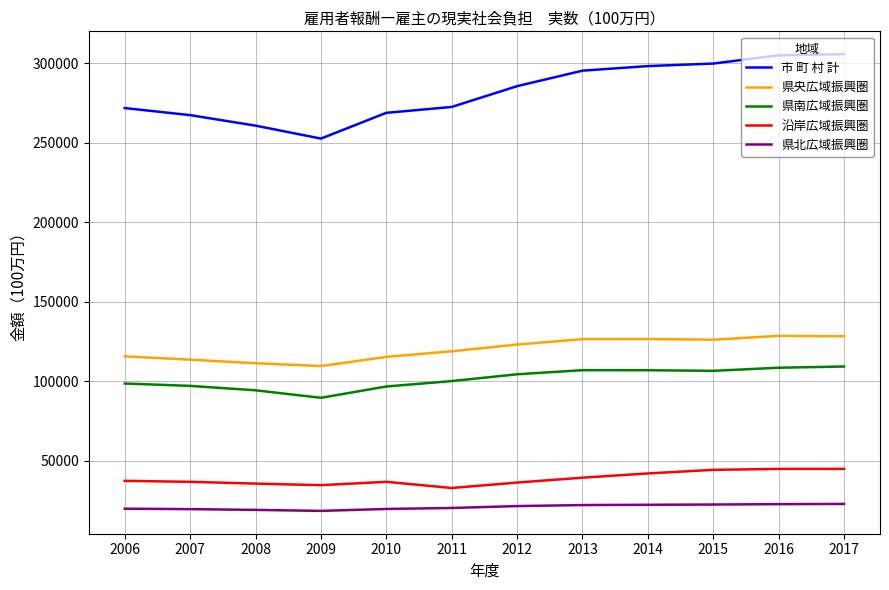

How many lines are shown in the chart?

5